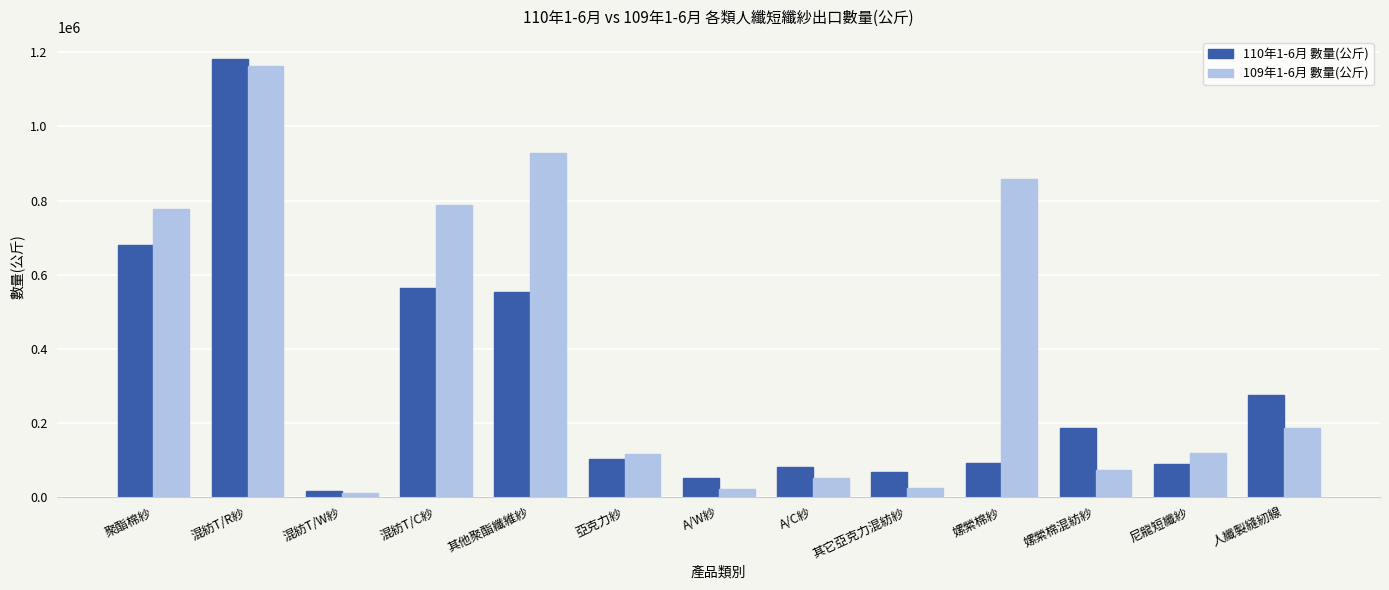

What is the difference between the 110年1-6月 數量(公斤) values at 聚酯棉紗 and 人纖製縫紉線?

406578